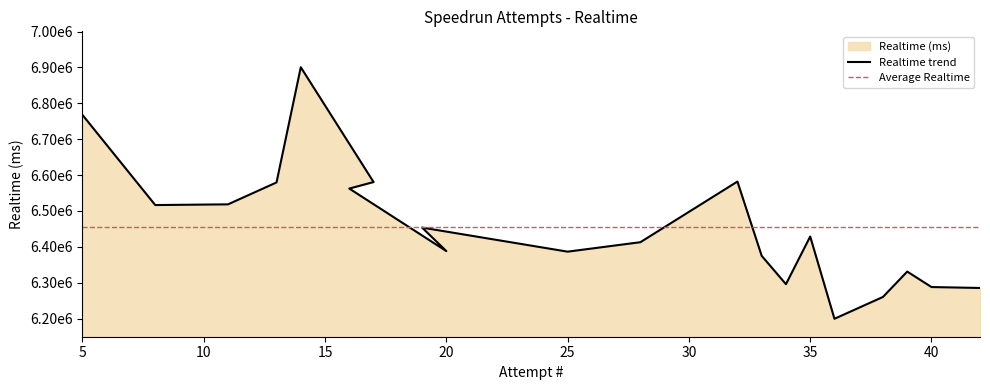

Is it true that the value at 35 is 6428802?

True